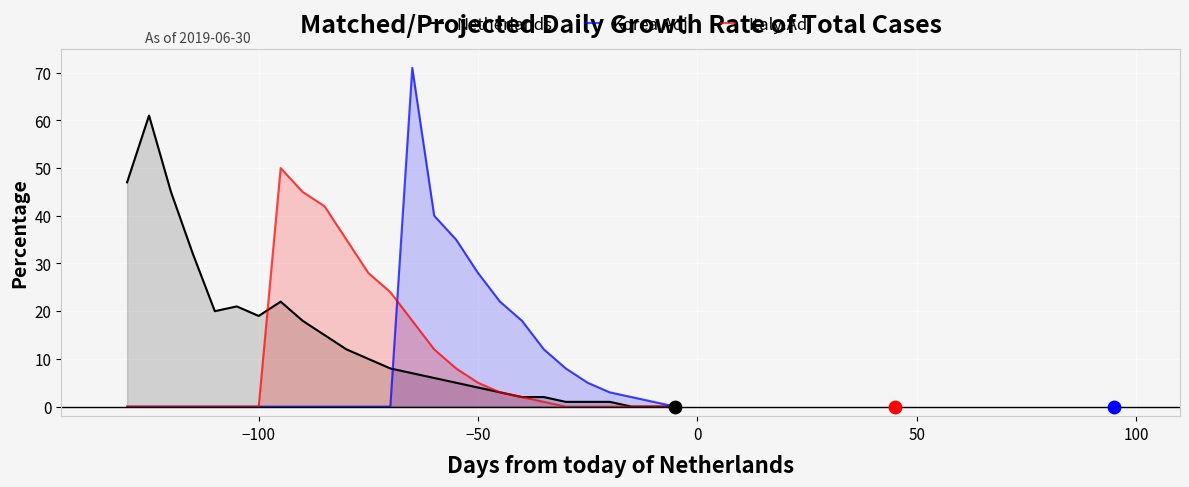

What is the highest value of the Korea.Adj series?

71